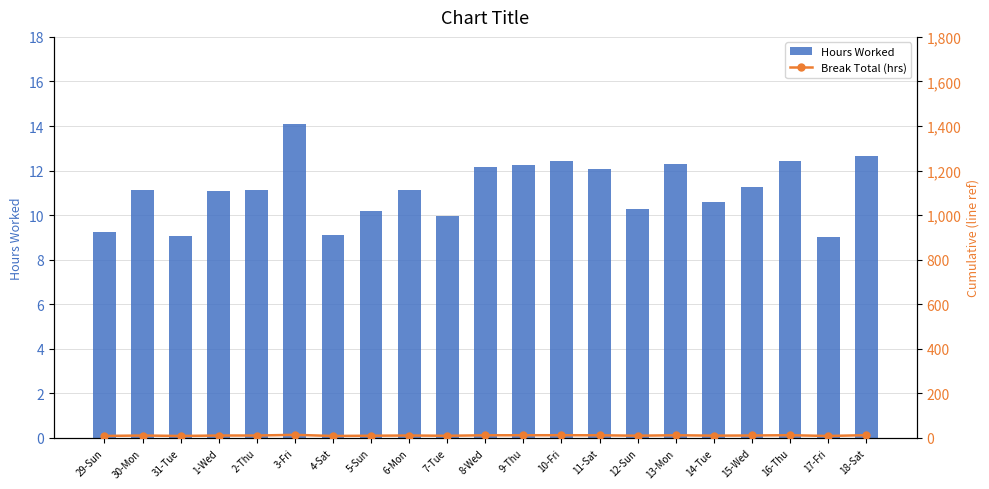

Reading left to right, extract all data points from this chart.

Hours Worked: 29-Sun=9.2	30-Mon=11.1	31-Tue=9.1	1-Wed=11.1	2-Thu=11.1	3-Fri=14.1	4-Sat=9.1	5-Sun=10.2	6-Mon=11.1	7-Tue=9.9	8-Wed=12.2	9-Thu=12.3	10-Fri=12.4	11-Sat=12.1	12-Sun=10.3	13-Mon=12.3	14-Tue=10.6	15-Wed=11.3	16-Thu=12.4	17-Fri=9.0	18-Sat=12.7
Break Total (hrs): 29-Sun=9.2	30-Mon=11.1	31-Tue=9.1	1-Wed=11.1	2-Thu=11.1	3-Fri=14.1	4-Sat=9.1	5-Sun=10.2	6-Mon=11.1	7-Tue=9.9	8-Wed=12.2	9-Thu=12.3	10-Fri=12.4	11-Sat=12.1	12-Sun=10.3	13-Mon=12.3	14-Tue=10.6	15-Wed=11.3	16-Thu=12.4	17-Fri=9.0	18-Sat=12.7